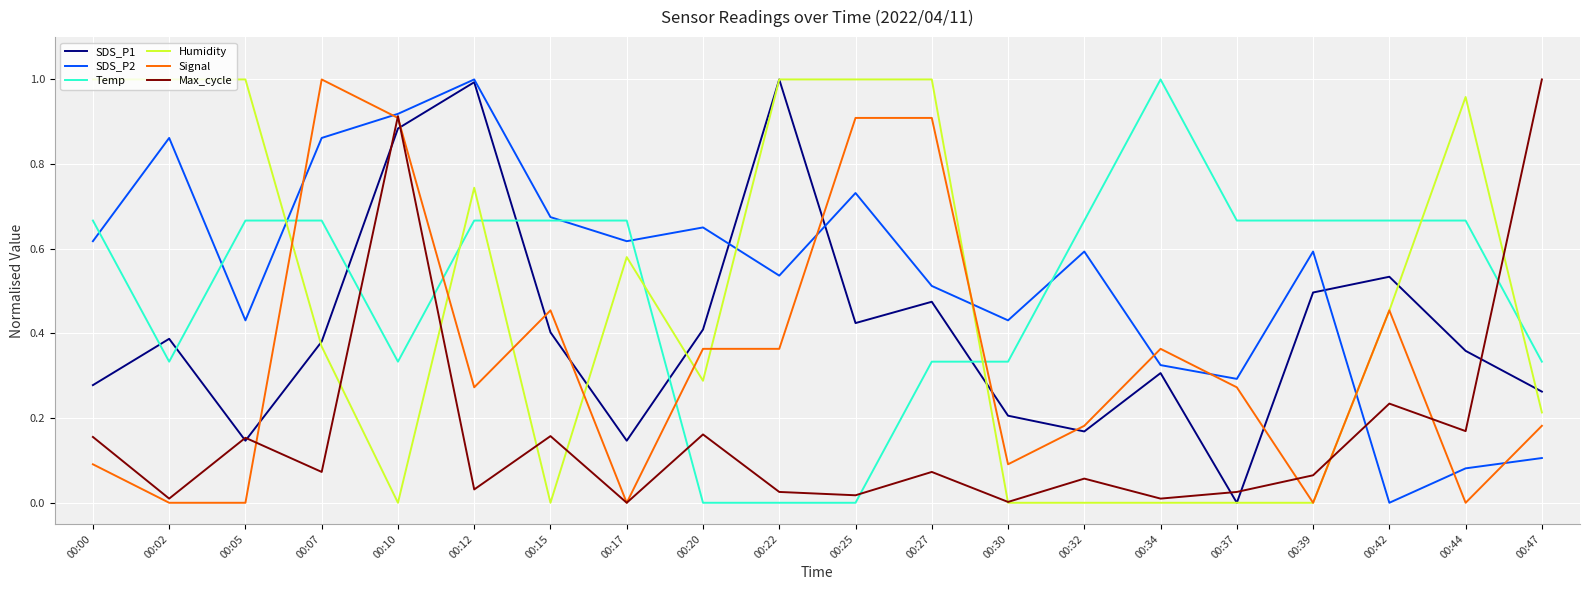

Is the value of Temp at 00:10 greater than the value of Max_cycle at 00:32?

Yes